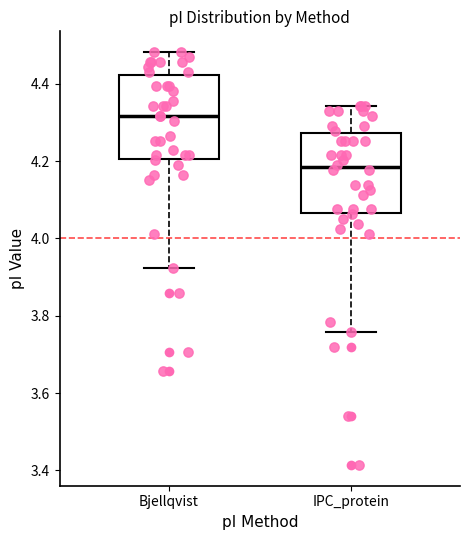

Reading left to right, read every box against the y-axis: the position of its median line, the range the box covers, and the ends of its whiskers. The values are not printed on the chart, so give them approximately, as read against the axis.

Bjellqvist: median 4.32, box 4.20 to 4.42, whiskers 3.92 to 4.48
IPC_protein: median 4.18, box 4.06 to 4.28, whiskers 3.76 to 4.34